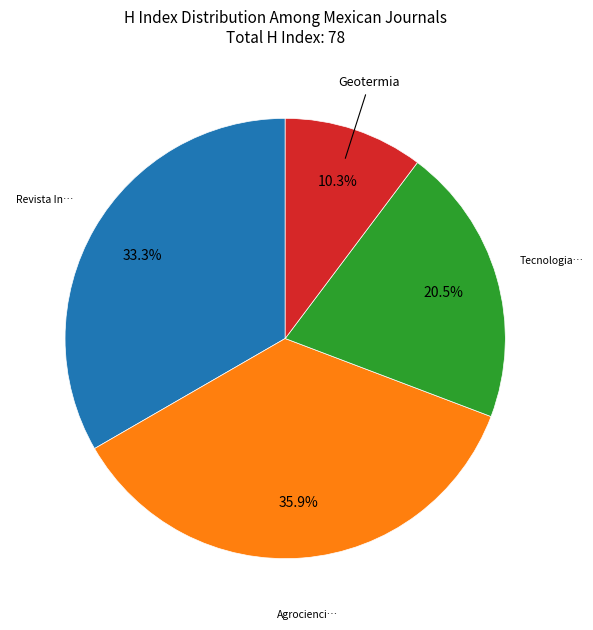

Is there any slice that represents more than half of the pie?

No